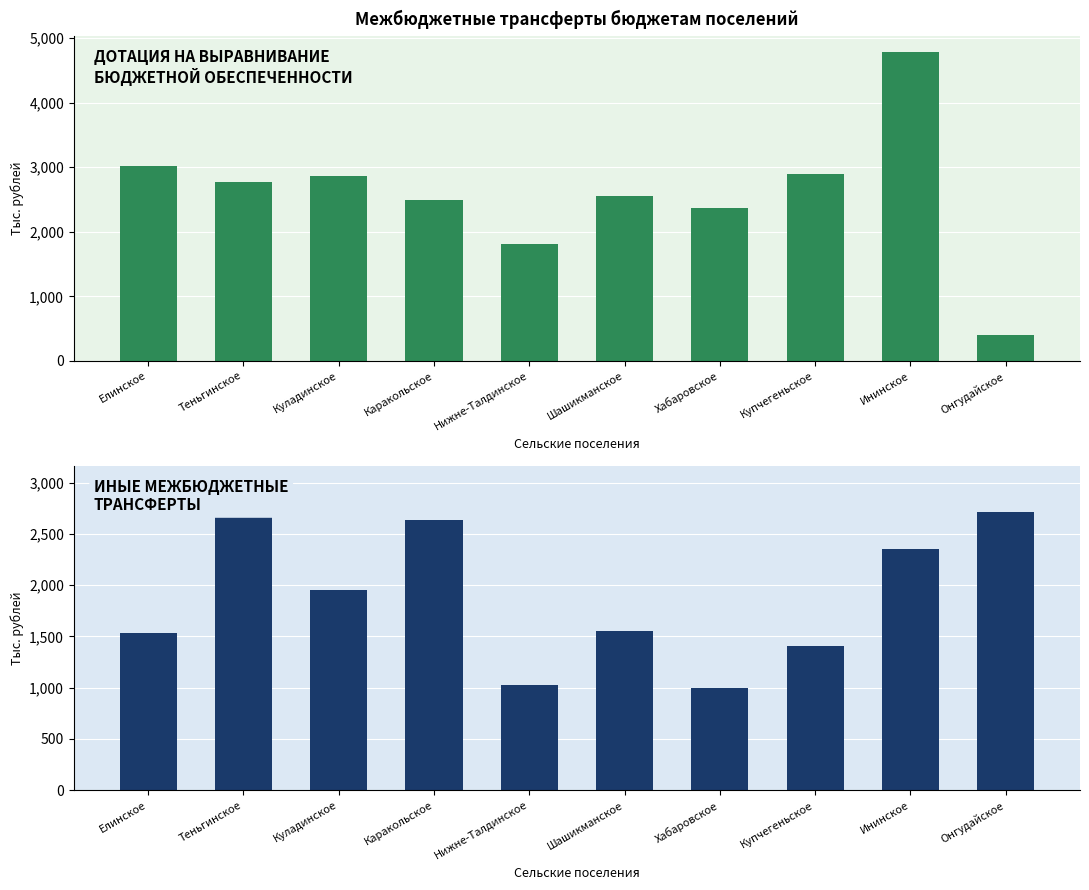

Reading right to left, extract all data points from this chart.

Дотация на выравнивание уровня бюджетной обеспеченности: Онгудайское=400.0	Ининское=4786.8	Купчегеньское=2890.3	Хабаровское=2367.4	Шашикманское=2549.6	Нижне-Талдинское=1811.2	Каракольское=2486.2	Куладинское=2856.1	Теньгинское=2766.4	Елинское=3017.6
Иные межбюджетные трансферты: Онгудайское=2713.9	Ининское=2351.7	Купчегеньское=1407.6	Хабаровское=998.8	Шашикманское=1549.0	Нижне-Талдинское=1025.4	Каракольское=2634.1	Куладинское=1949.7	Теньгинское=3013.8	Елинское=1534.8